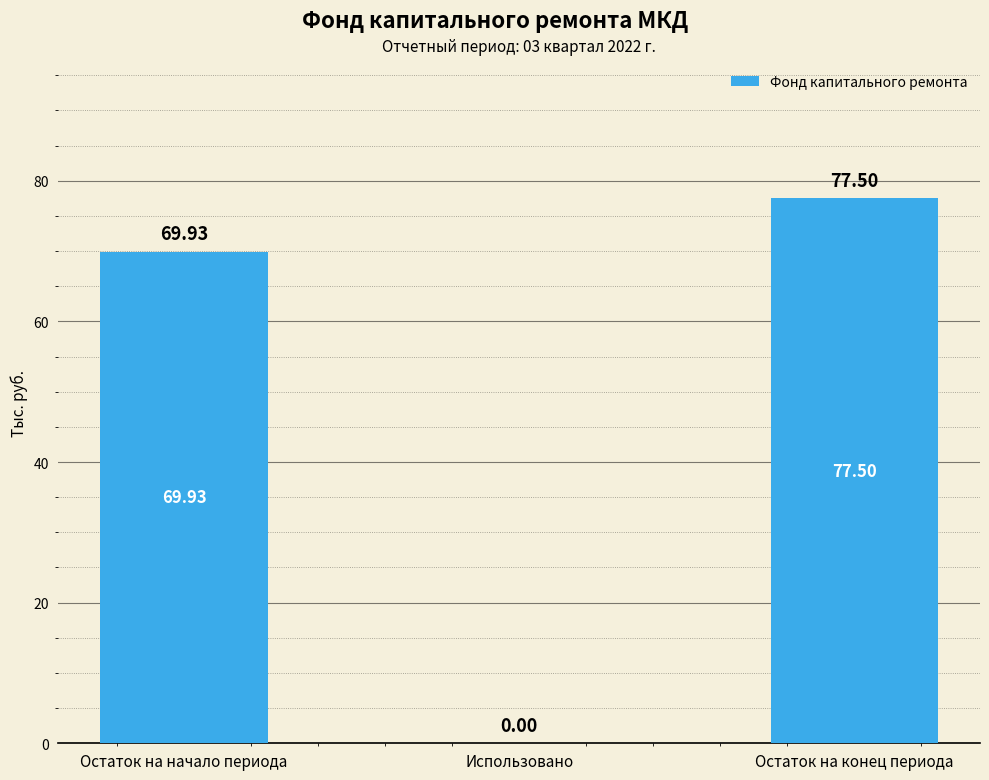

Between Остаток на конец периода and Остаток на начало периода, which is larger?

Остаток на конец периода